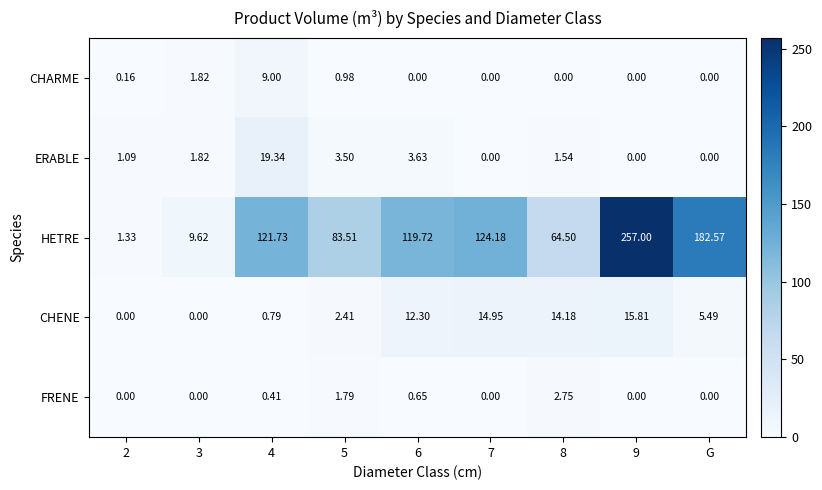

Which label corresponds to the largest value in the chart?

9